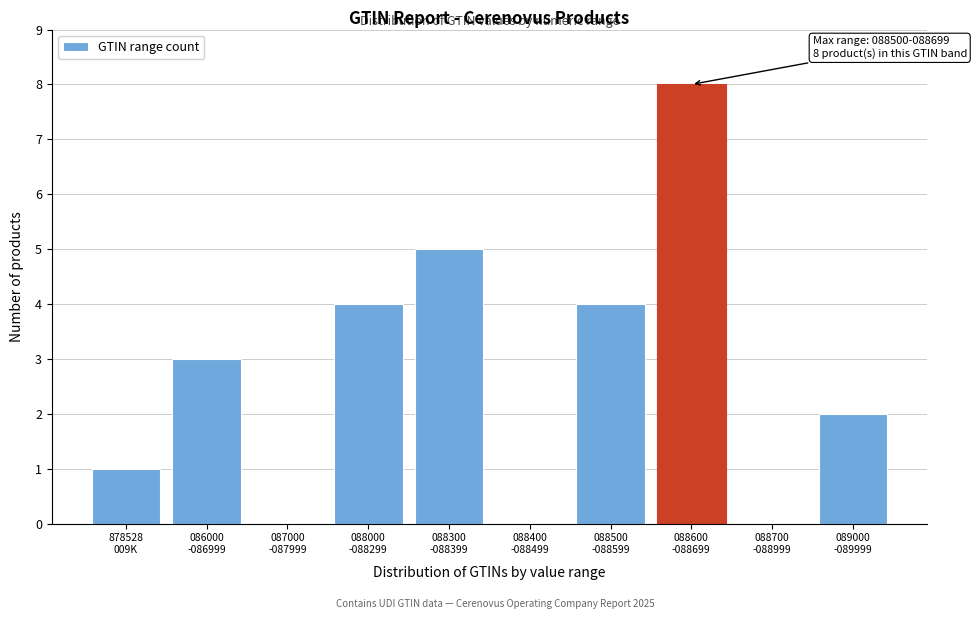

What is the sum of all values?

27